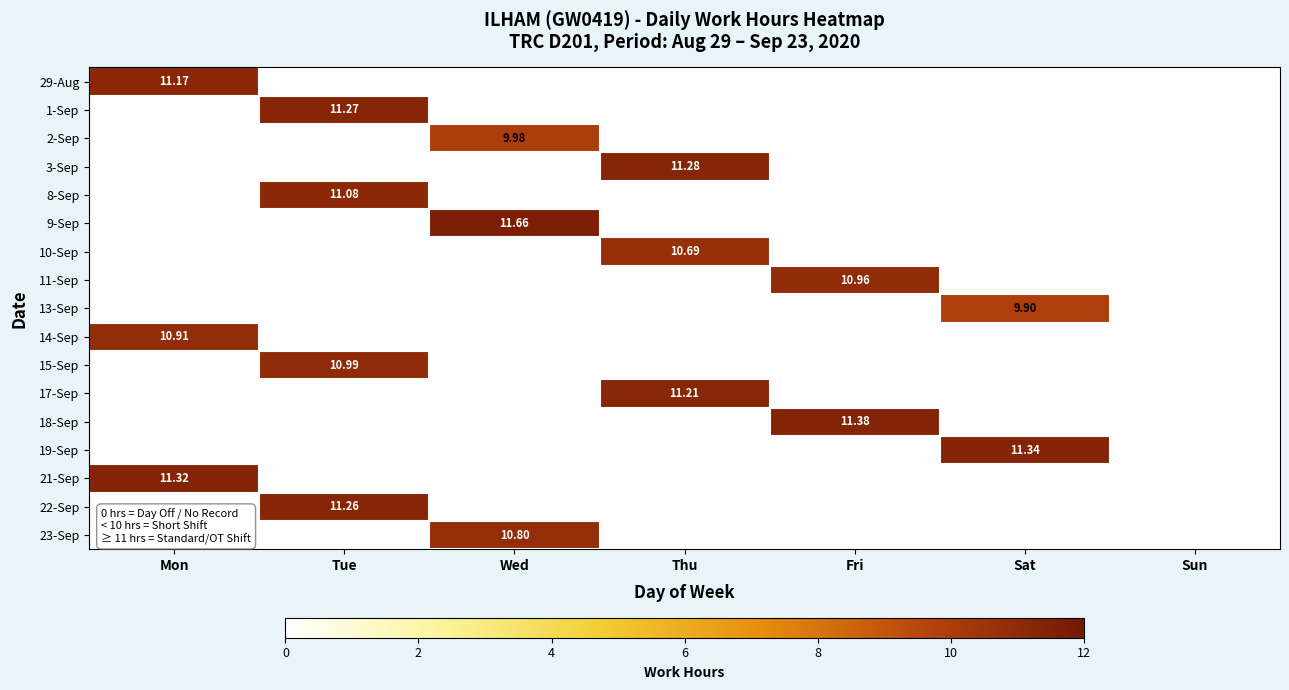

What is the sum of the 29-Aug values at Fri and Mon?

11.2